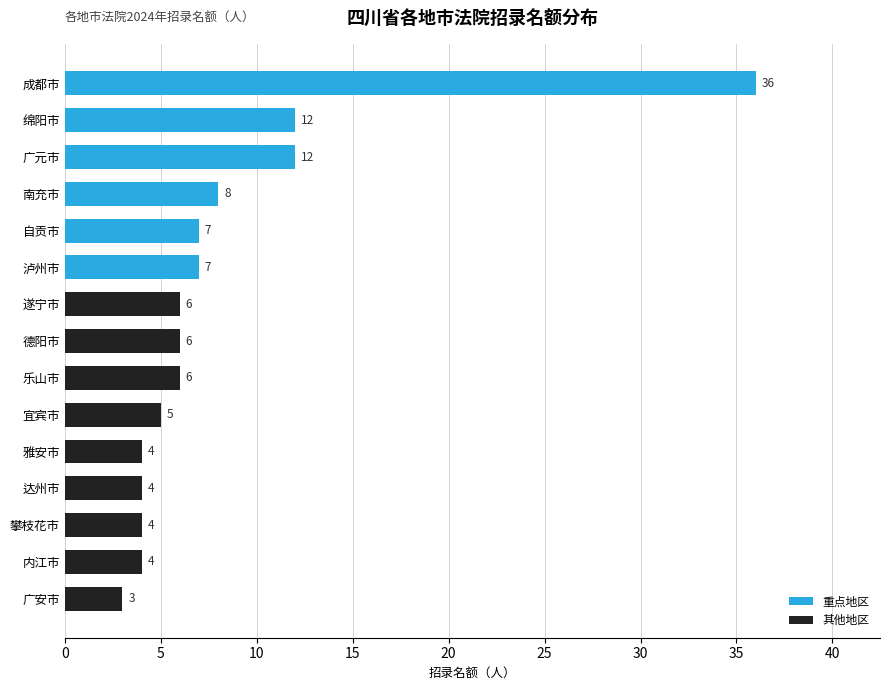

What is the difference between the maximum and minimum values?

33